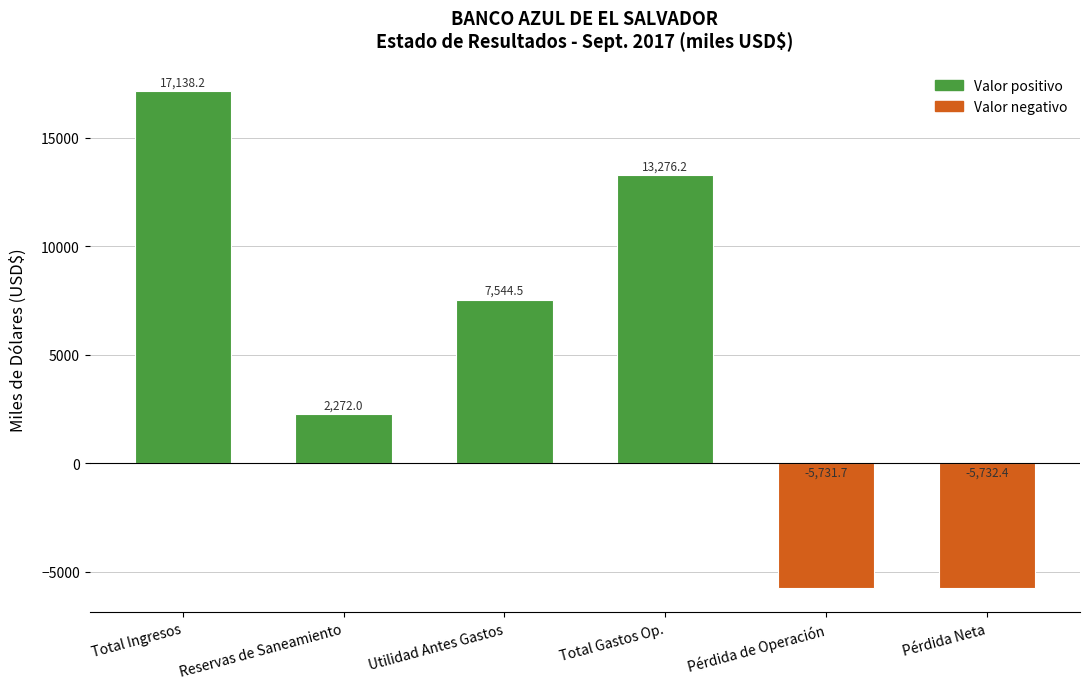

What is the average value?

4794.5